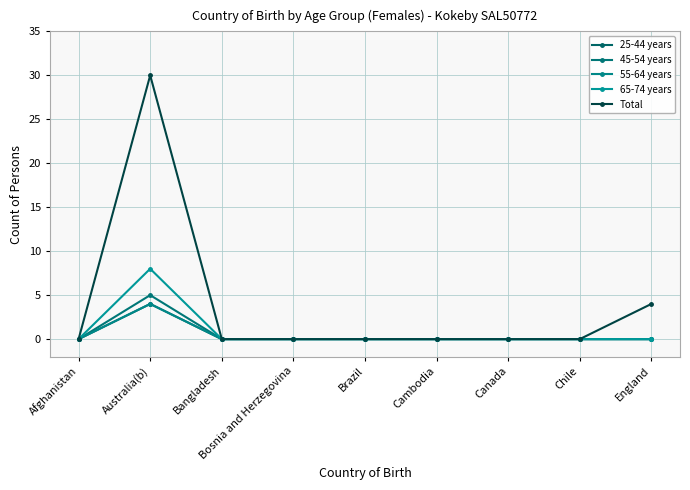

Is this an area chart (filled region under the line)?

No